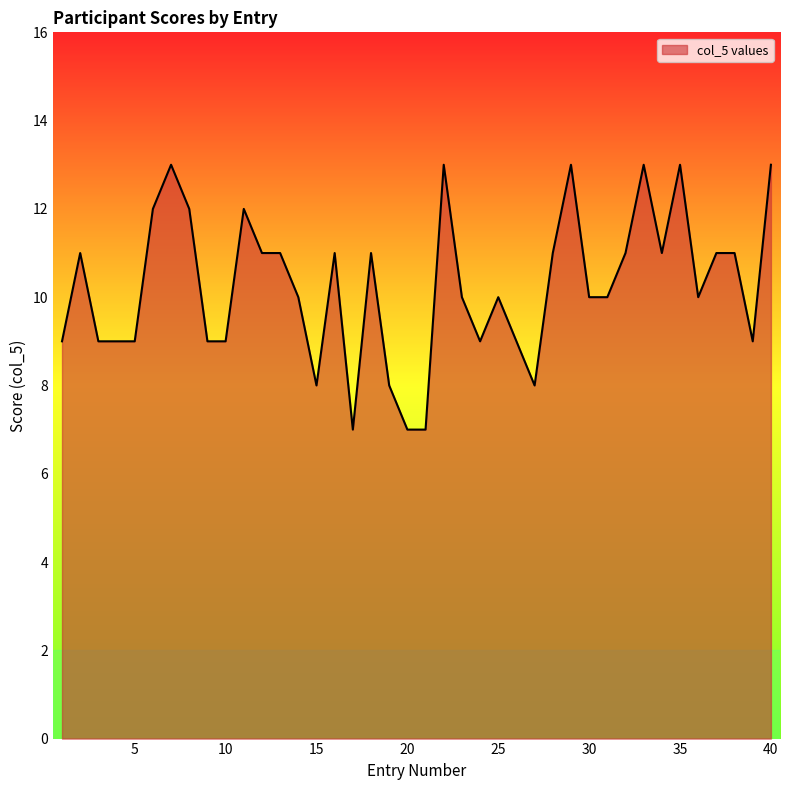

What is the difference between the maximum and minimum values?

6